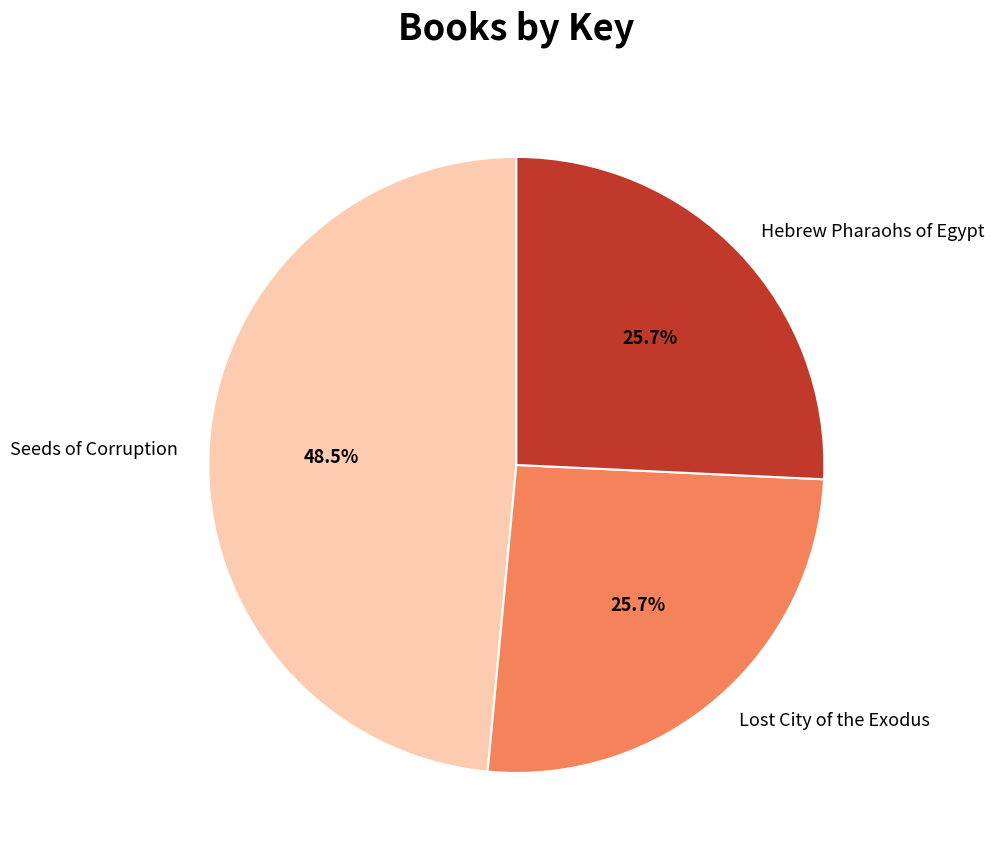

Combined, do Lost City of the Exodus and Hebrew Pharaohs of Egypt account for over 50%?

Yes